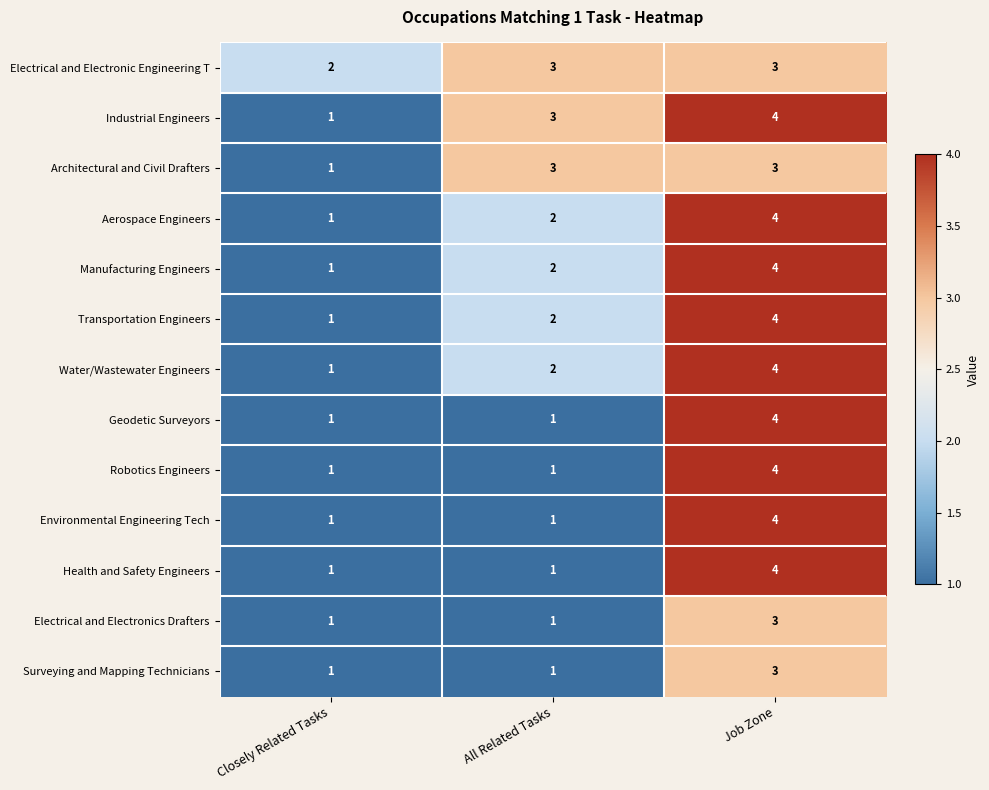

At how many categories does at least one series exceed 1?

3